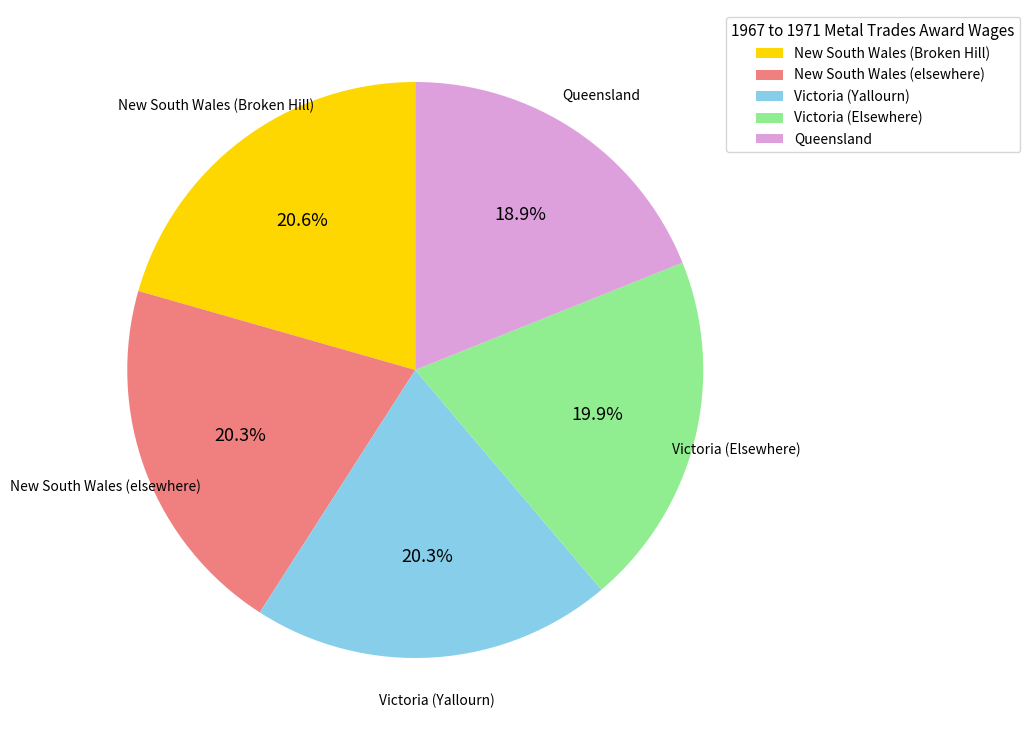

Is there a majority slice in this chart?

No